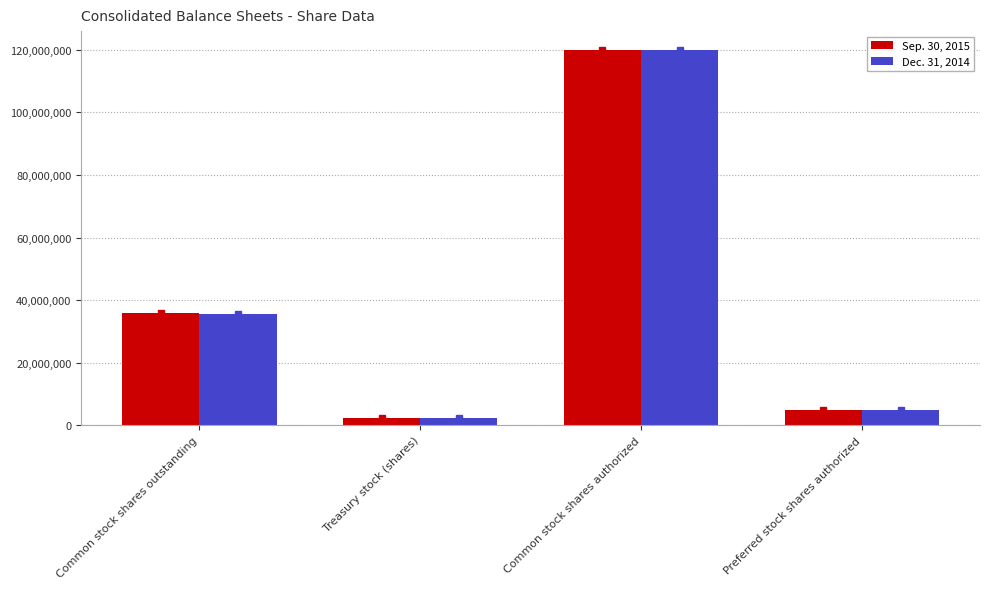

What is the average value of the Sep. 30, 2015 series?

40819345